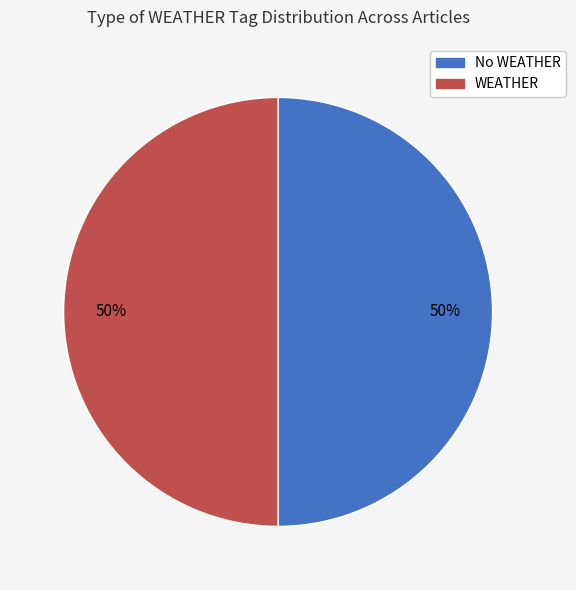

To the nearest percent, what is the average slice percentage?

50%